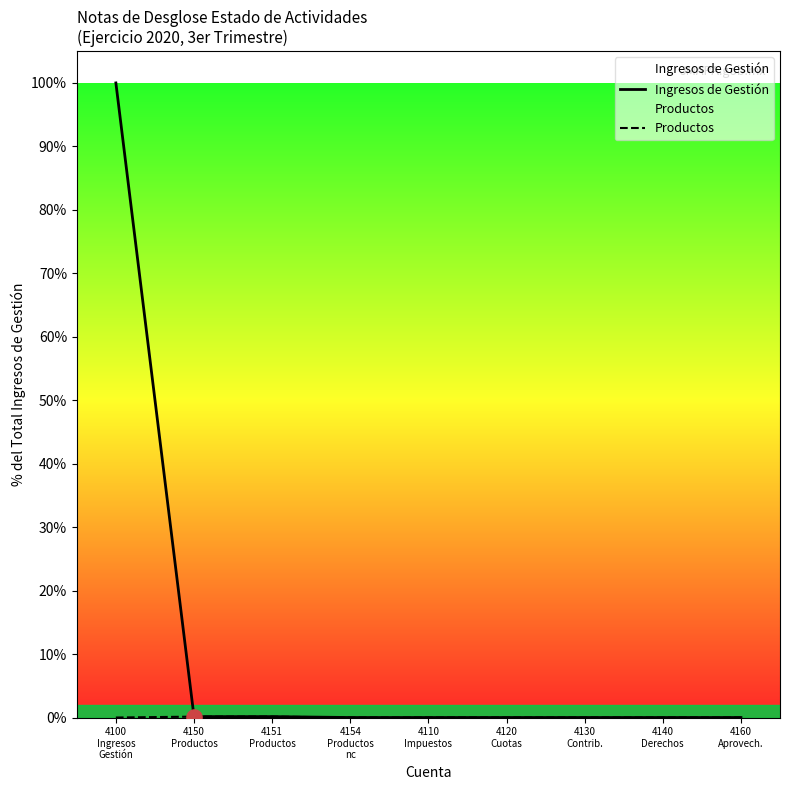

At how many categories does at least one series exceed 65?

1